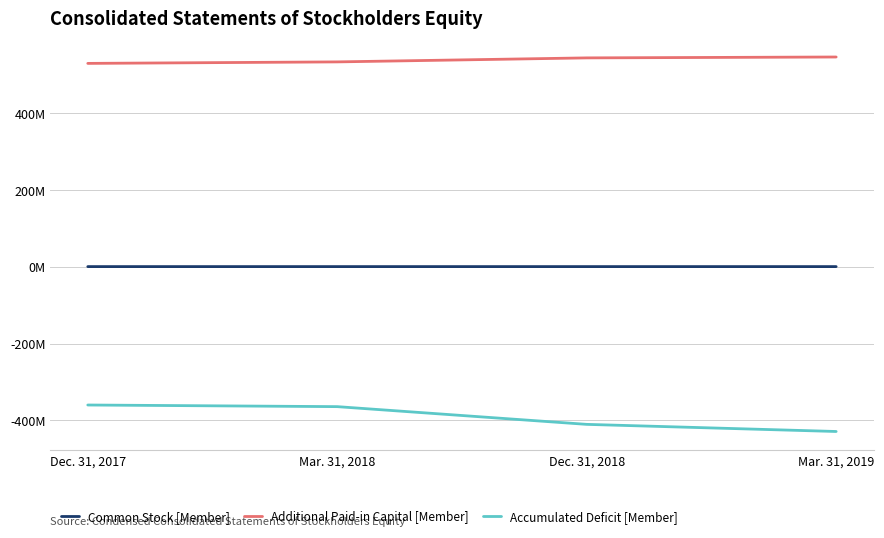

Reading left to right, list all the values displayed in this chart.

Common Stock [Member]: Dec. 31, 2017=469000	Mar. 31, 2018=472000	Dec. 31, 2018=479000	Mar. 31, 2019=479000
Additional Paid-in Capital [Member]: Dec. 31, 2017=529421000	Mar. 31, 2018=533319000	Dec. 31, 2018=543754000	Mar. 31, 2019=546057000
Accumulated Deficit [Member]: Dec. 31, 2017=-359792000	Mar. 31, 2018=-364047000	Dec. 31, 2018=-410188000	Mar. 31, 2019=-428743000